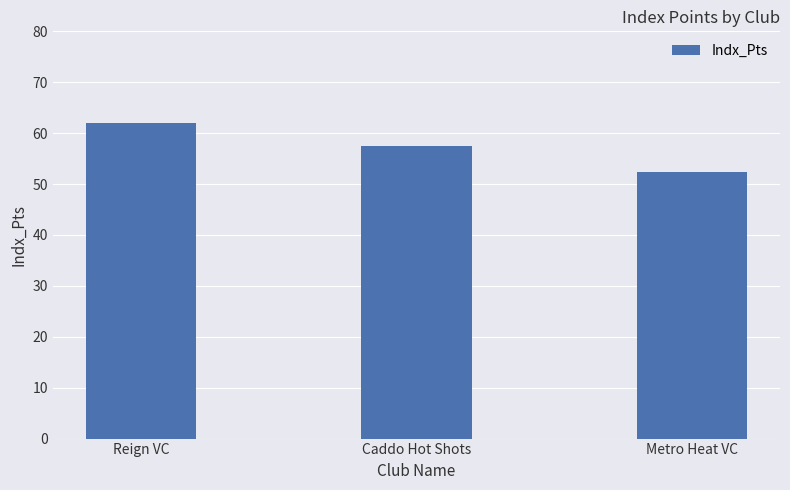

What is the label of the 1st bar from the right?

Metro Heat VC